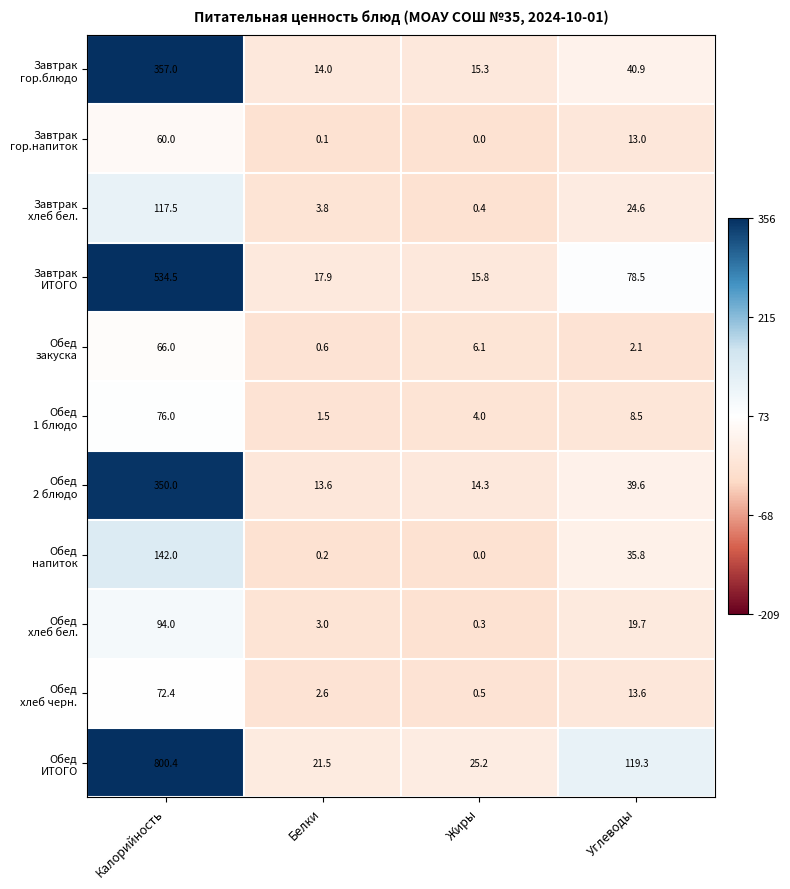

What is the greatest value displayed?

800.4